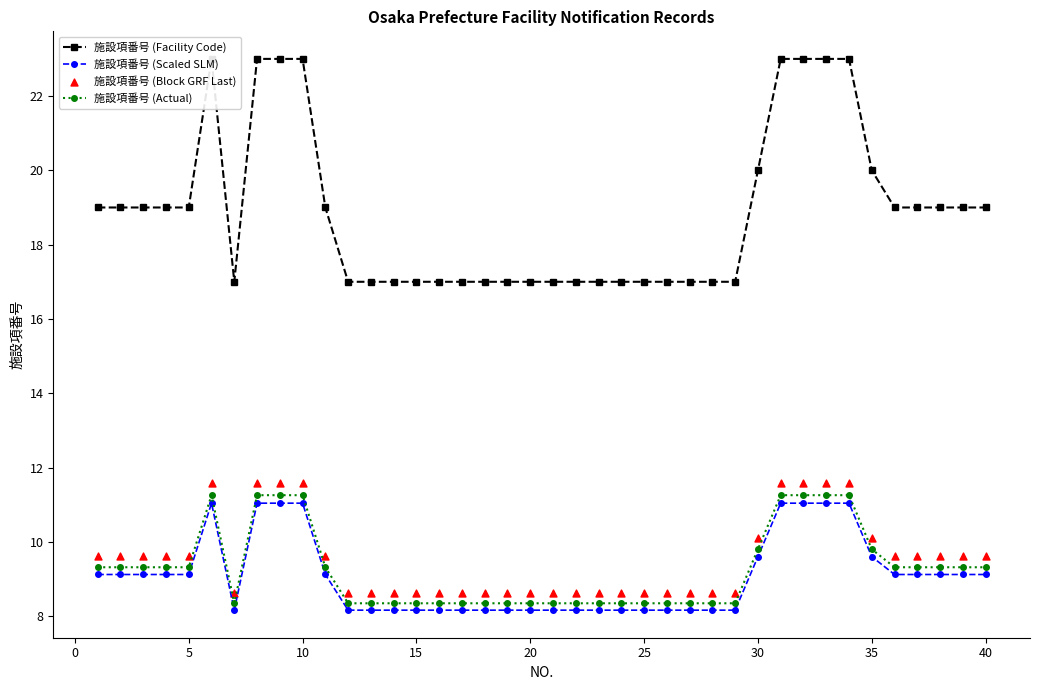

The 施設項番号 (Scaled SLM) series shows 8.2 at 20. True or false?

True